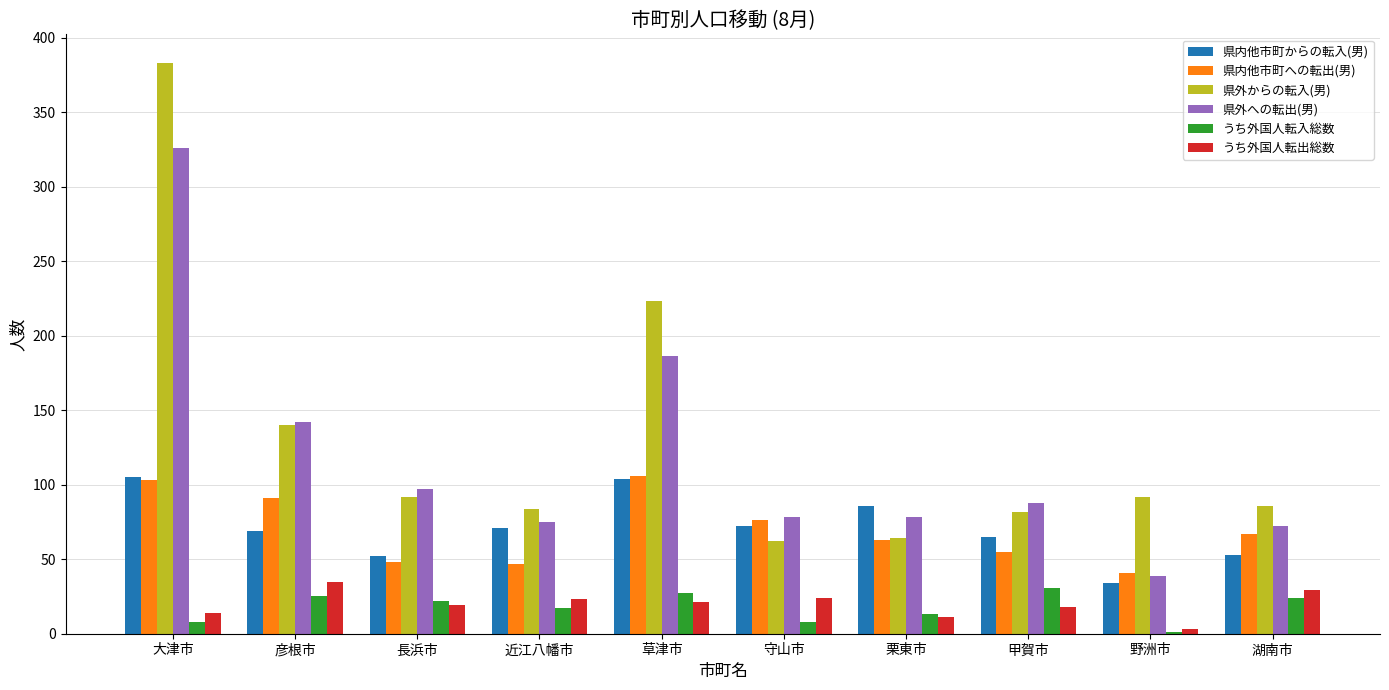

What is the sum of all うち外国人転入総数 values?

176